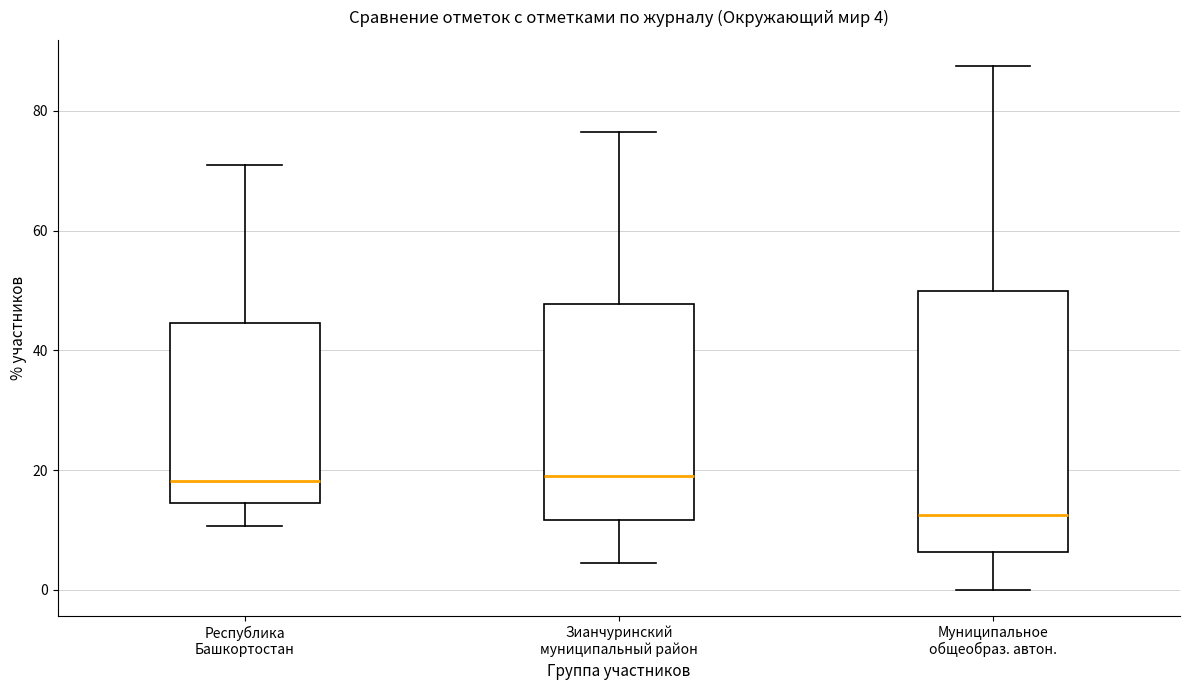

Which box is the tallest, from its lower edge to its upper edge?

Муниципальное общеобраз. автон.